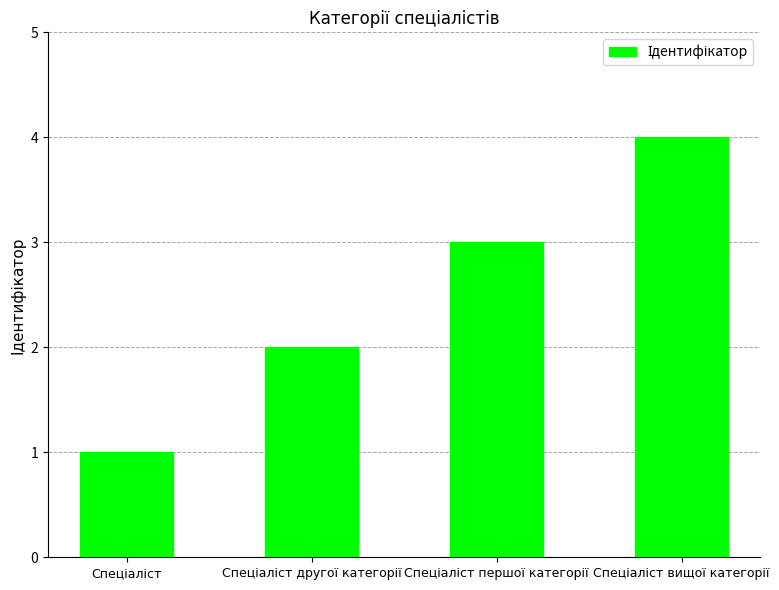

What is the sum of all values?

10